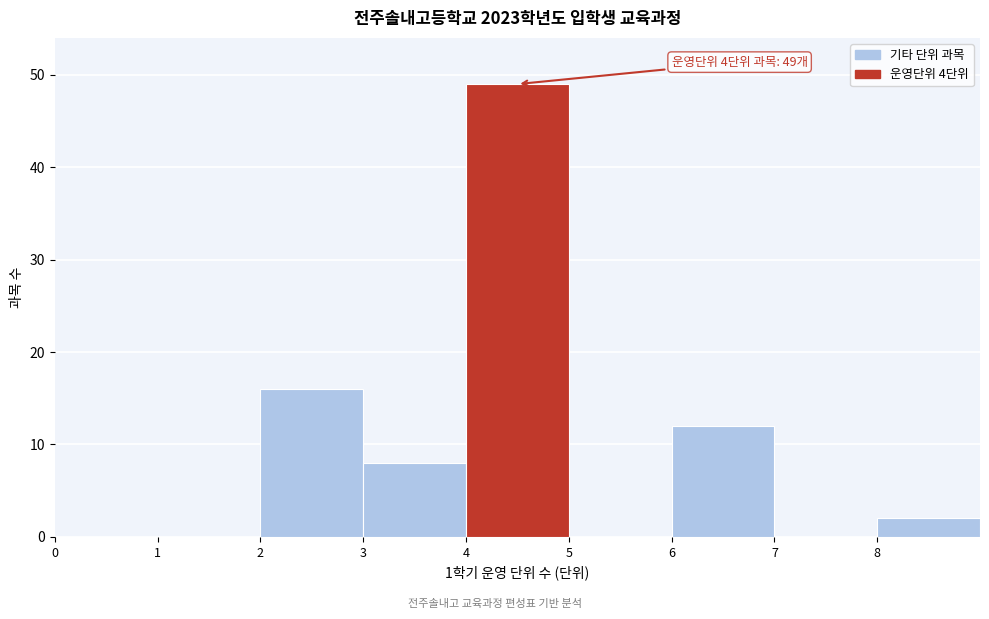

Over which range of the x-axis is the bar tallest?

4 to 5